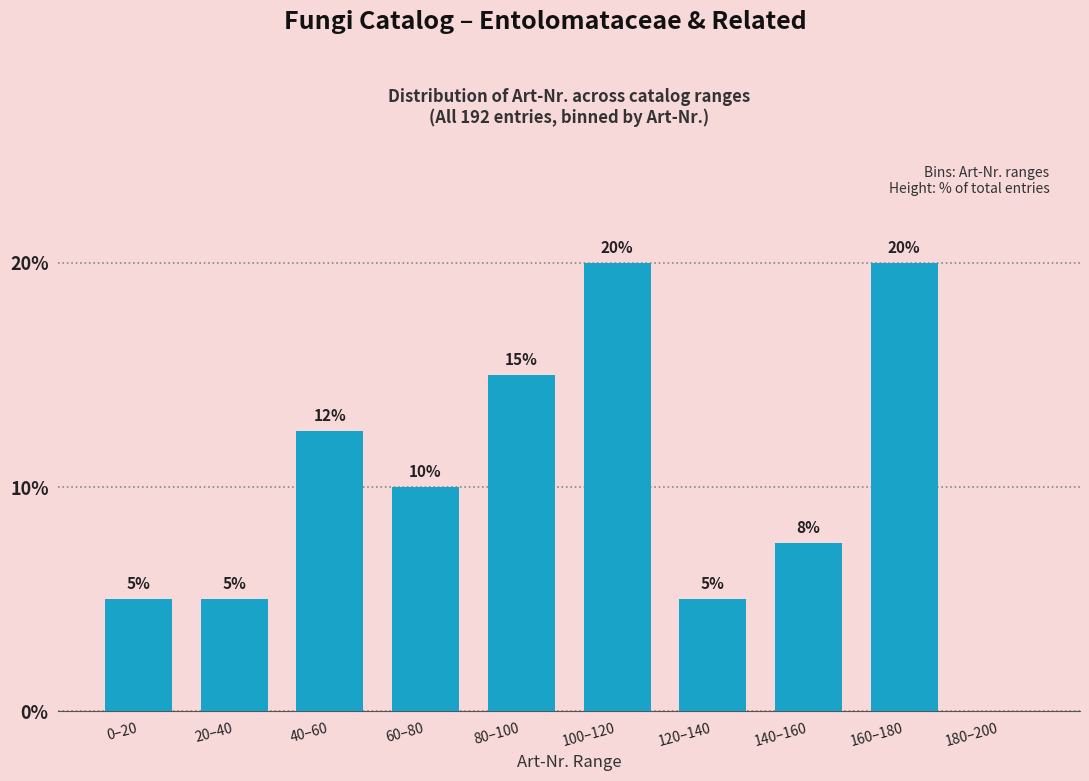

What is the greatest value displayed?

20.0